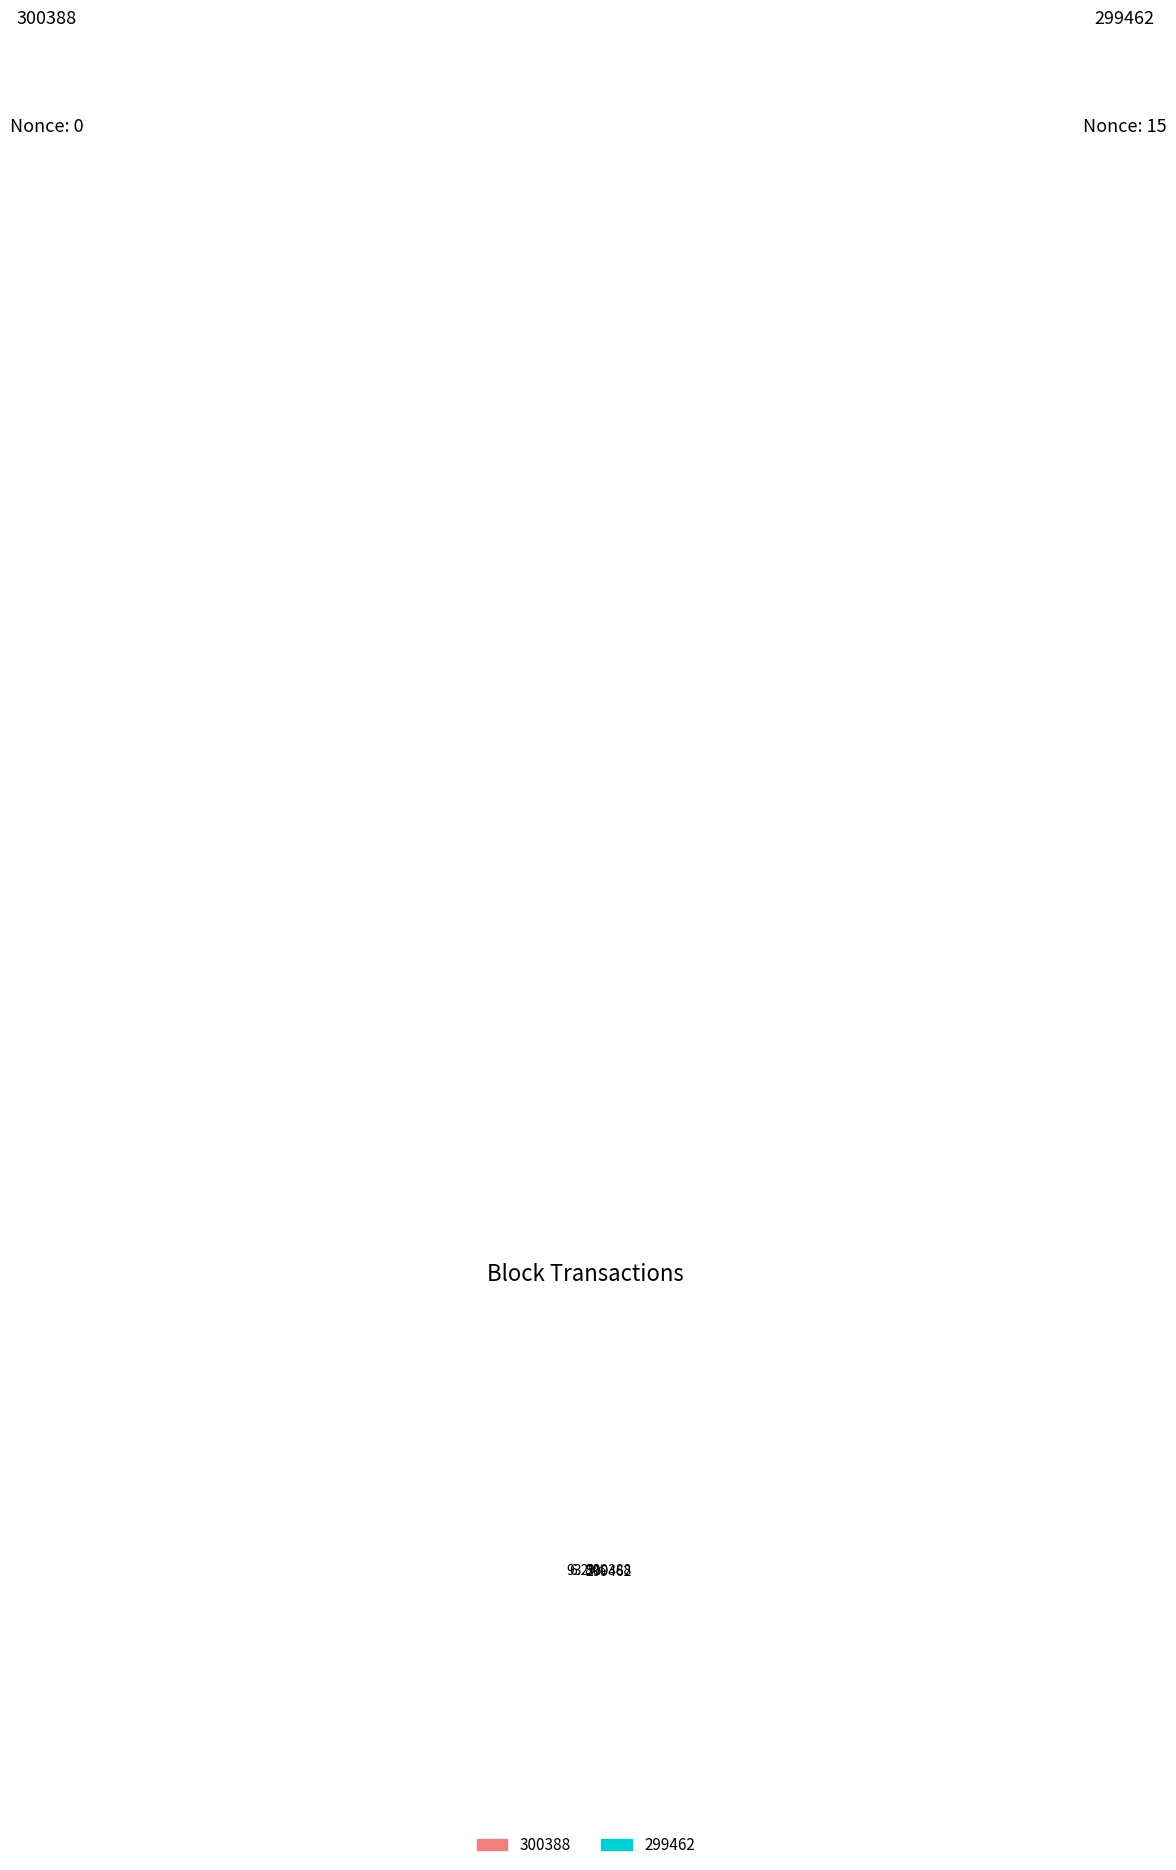

To the nearest percent, what is the average slice percentage?

50%